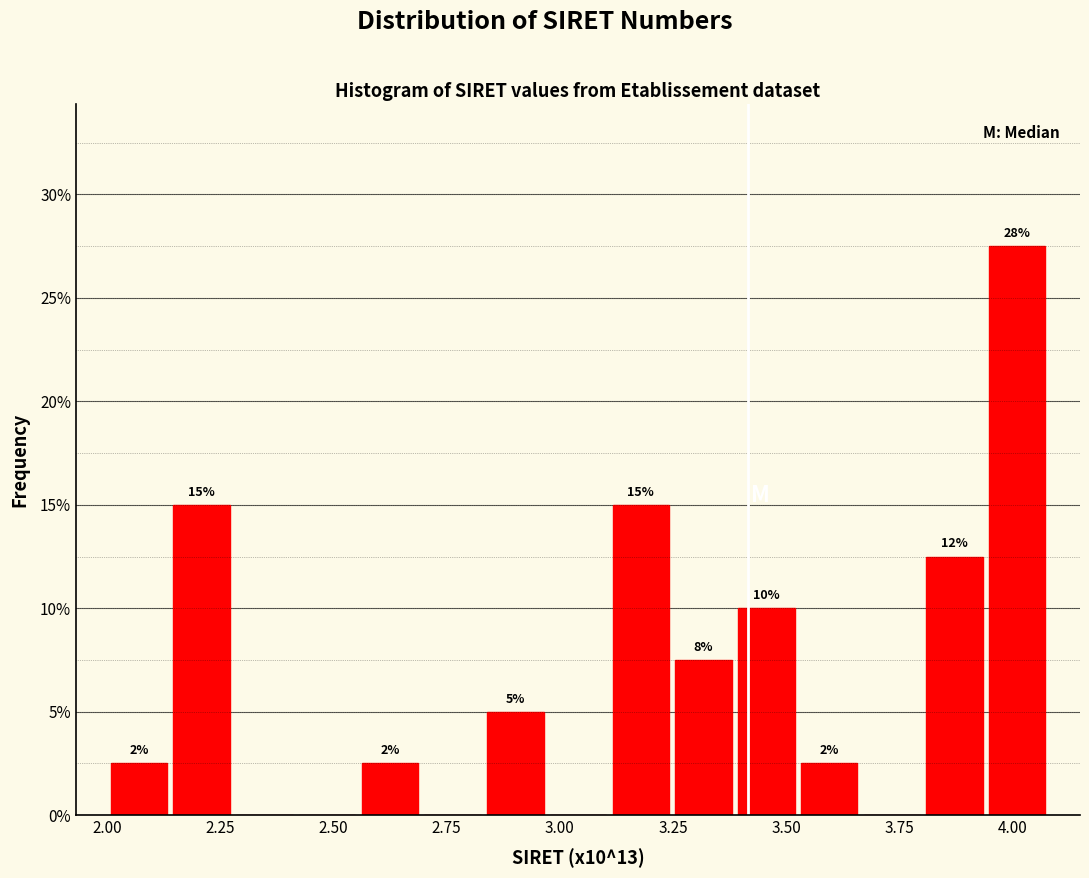

Around what value on the x-axis is the tallest bar? Give the approximate position of its centre, as read against the axis.

4.00